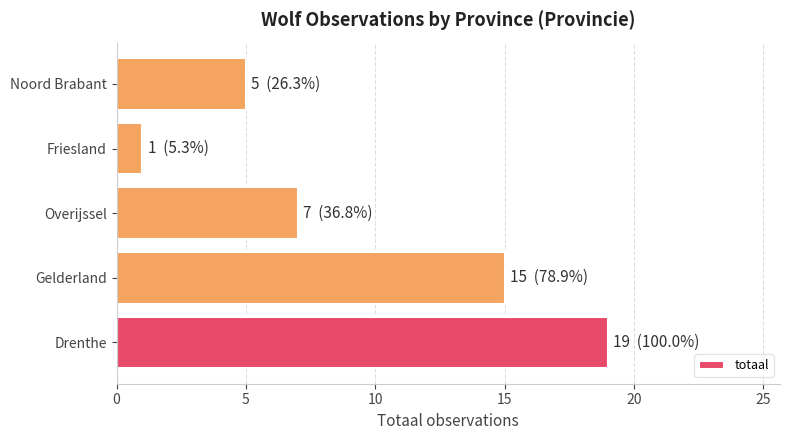

What is the difference between the maximum and minimum values?

18